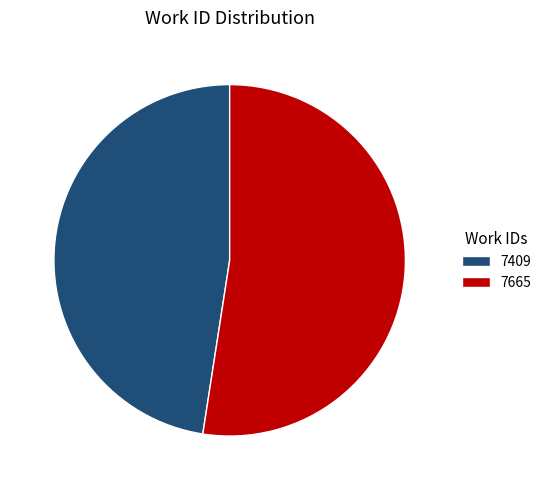

Rank the categories by value from lowest to highest.

7409, 7665